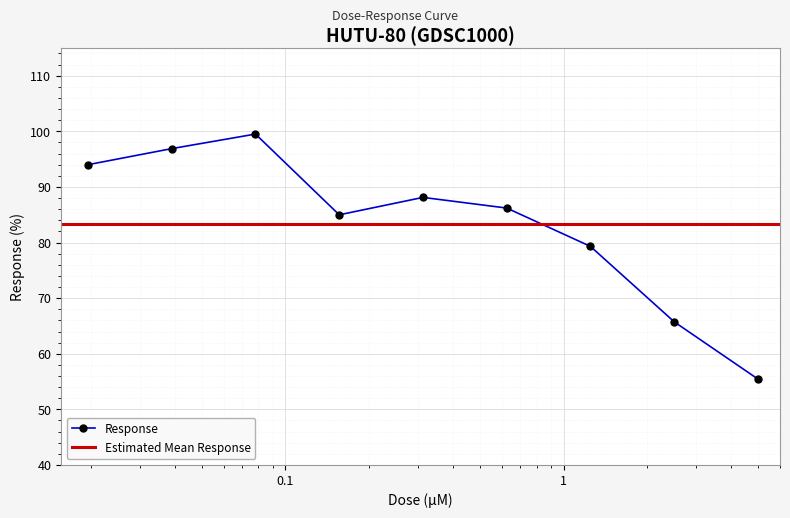

What is the difference between the values at 0.625 and 1.25?

6.9